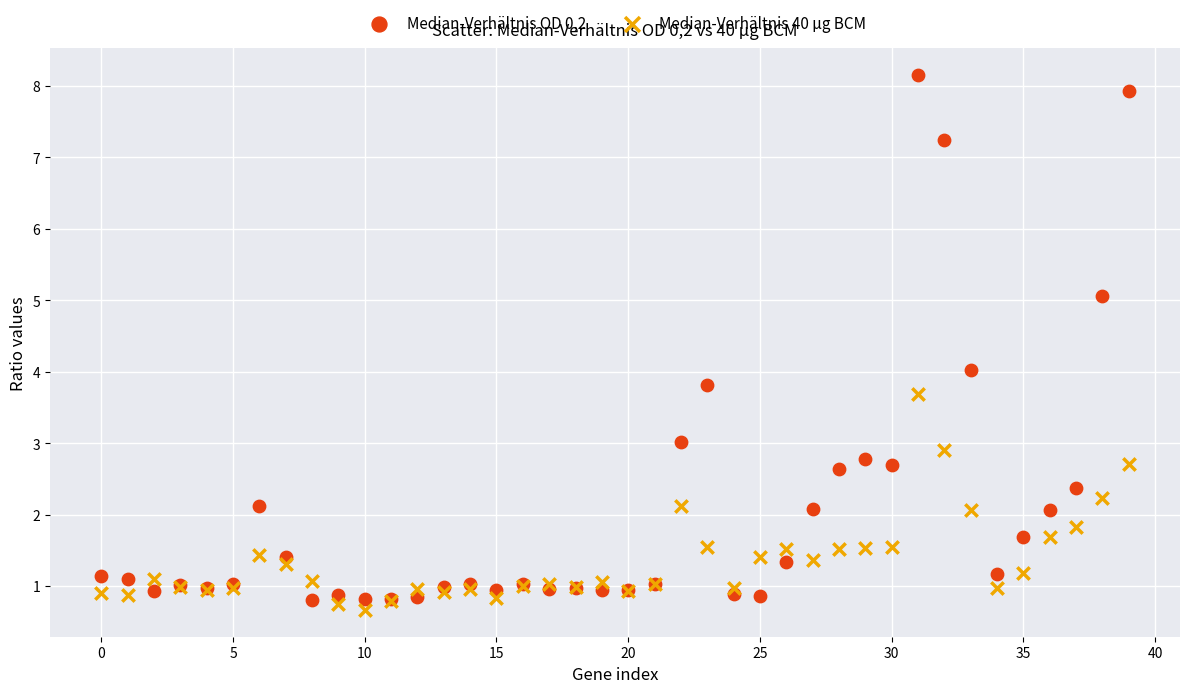

Which series has the widest spread of Y values?

Median-Verhältnis OD 0,2